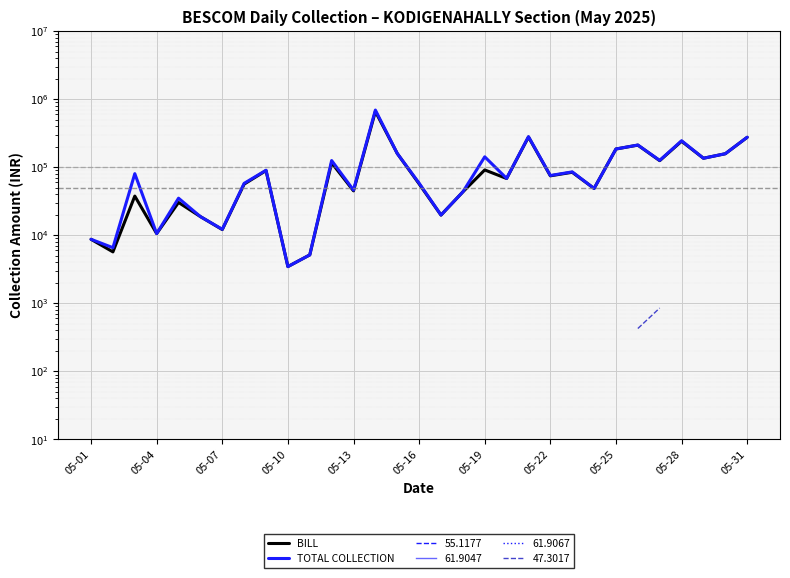

At which category is the sum across all series the highest?

13